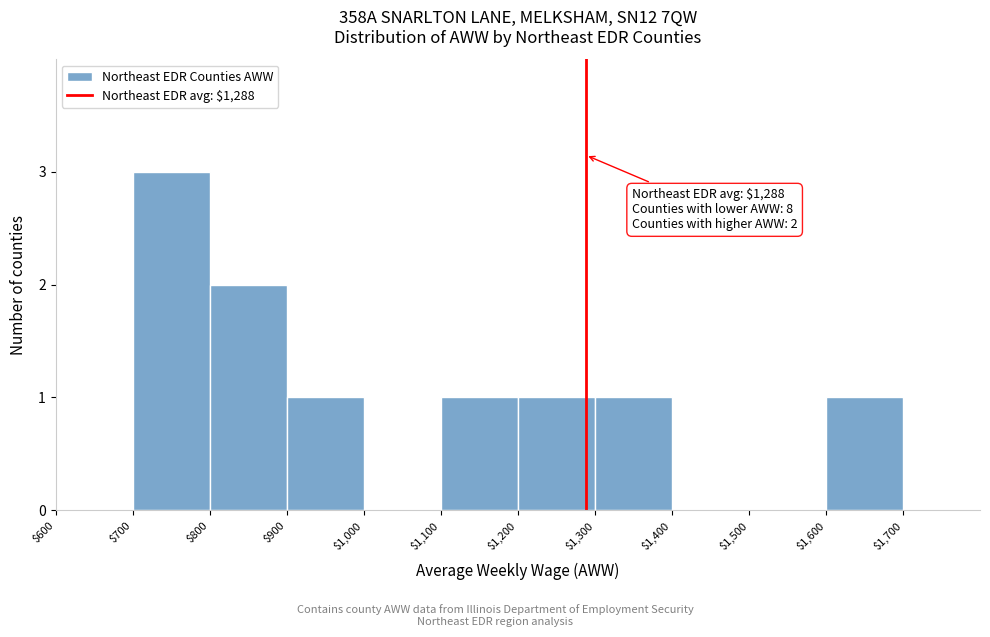

Which range on the x-axis has the tallest bar?

$700 to $800